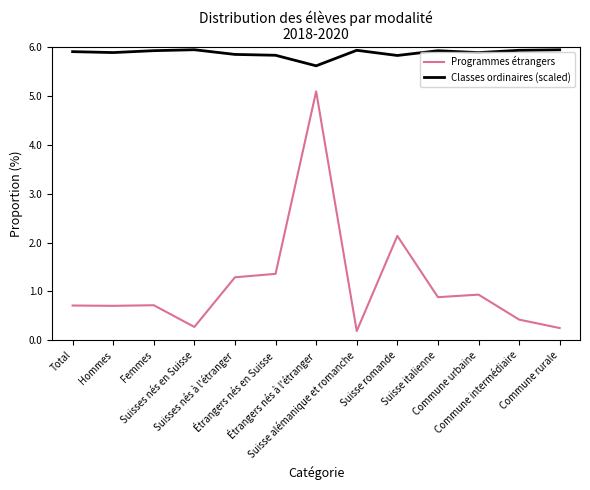

True or false: Classes ordinaires (scaled) and Programmes étrangers intersect in this chart.

False